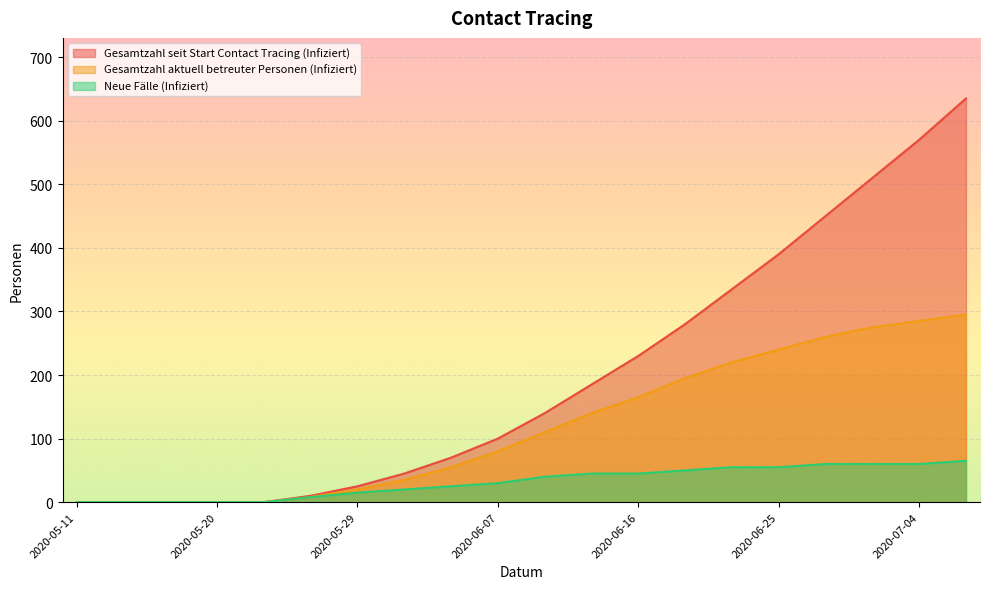

True or false: Gesamtzahl seit Start Contact Tracing (Infiziert) and Gesamtzahl aktuell betreuter Personen (Infiziert) cross at least once.

False